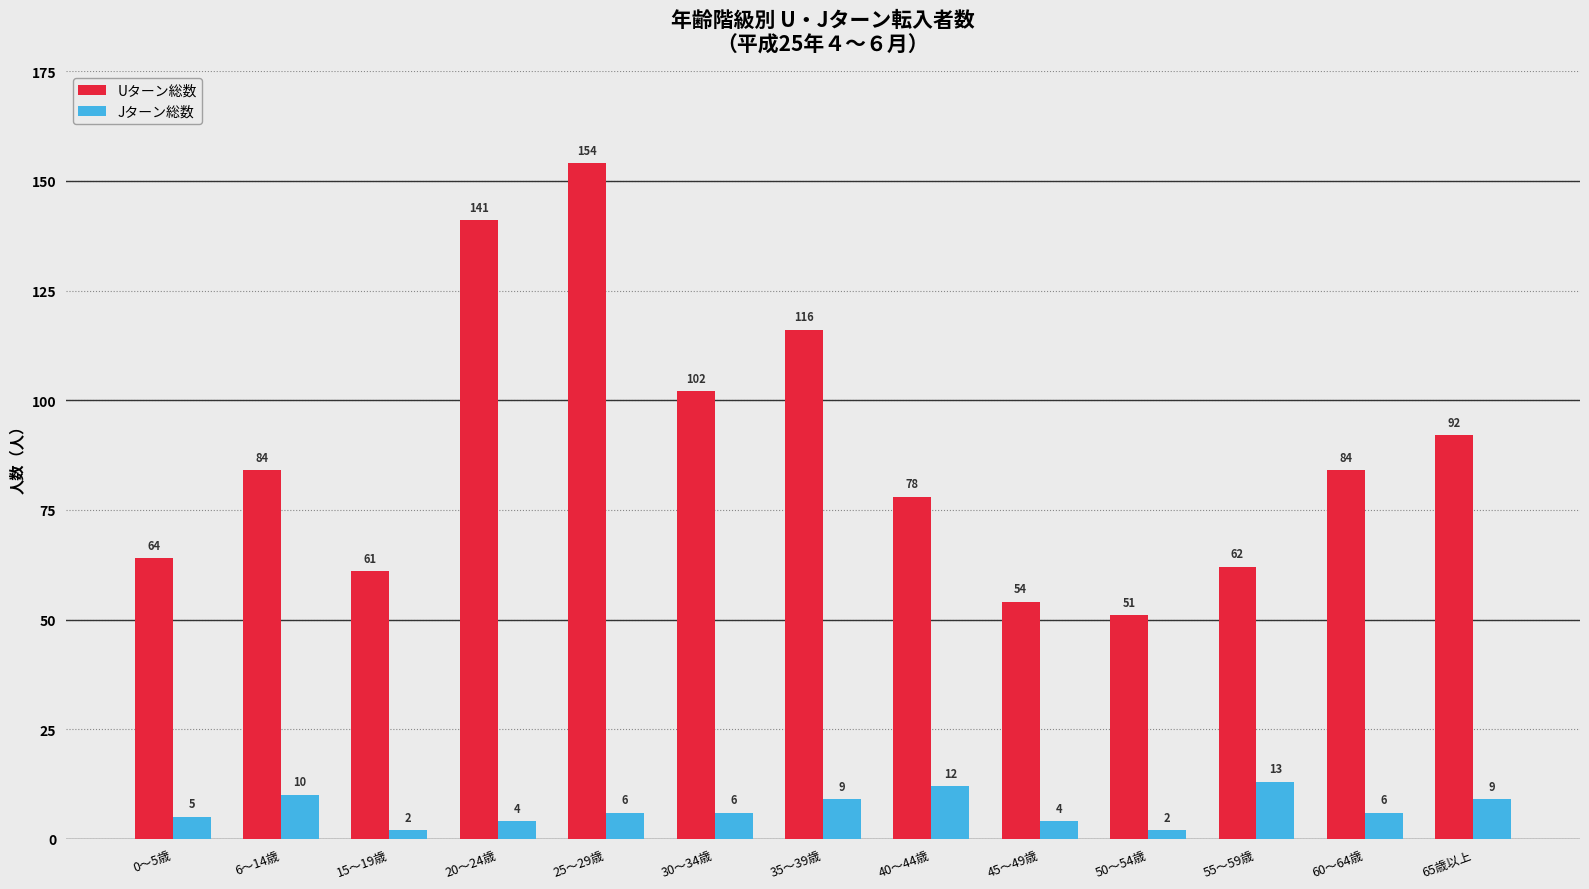

Count the number of categories in the chart.

13